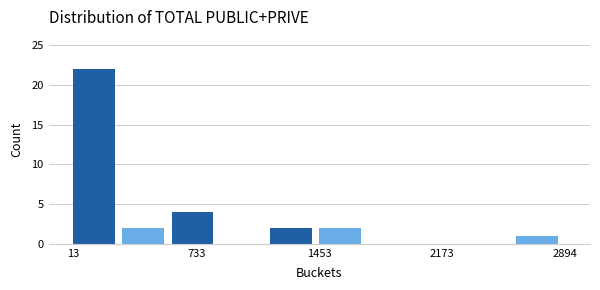

Read against the x-axis, roughly where is the centre of the tallest bar?

100